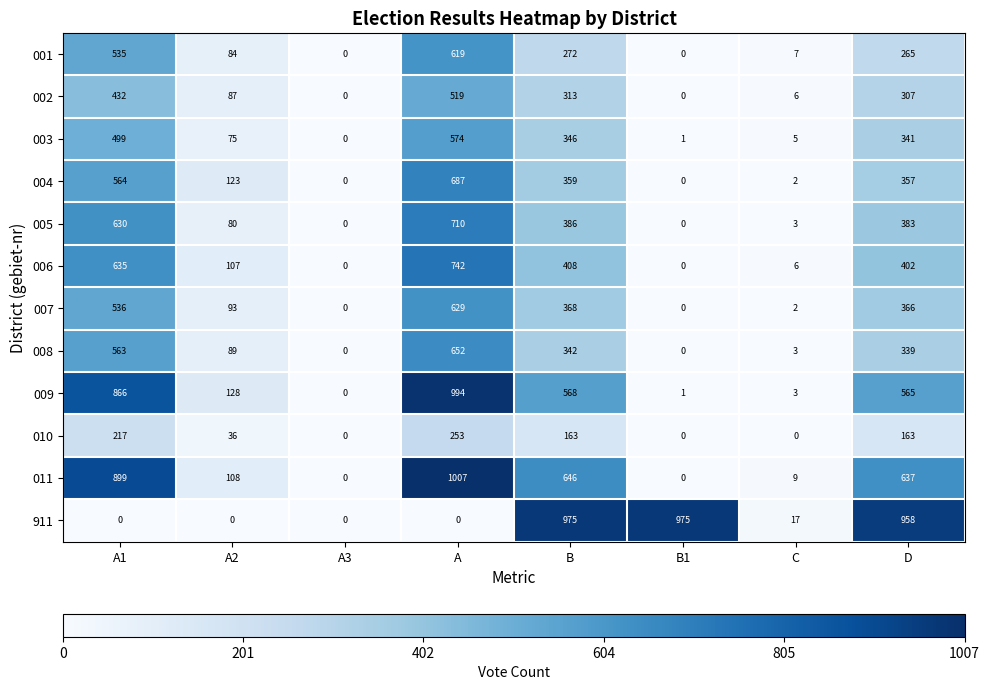

Count the number of categories in the chart.

8